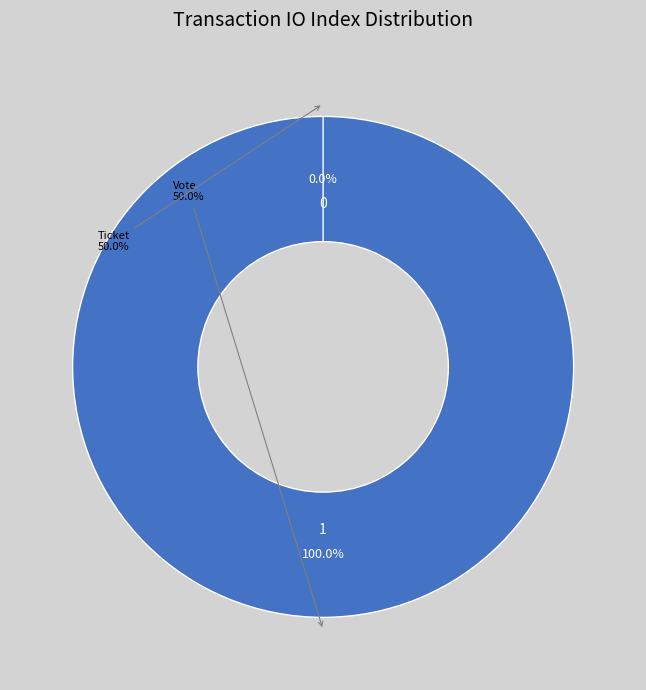

Is there a majority slice in this chart?

Yes